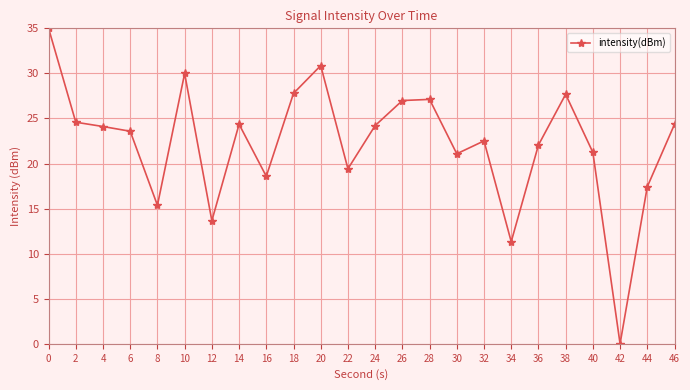

How many points are higher than both their immediate neighbors (excluding endpoints)?

6